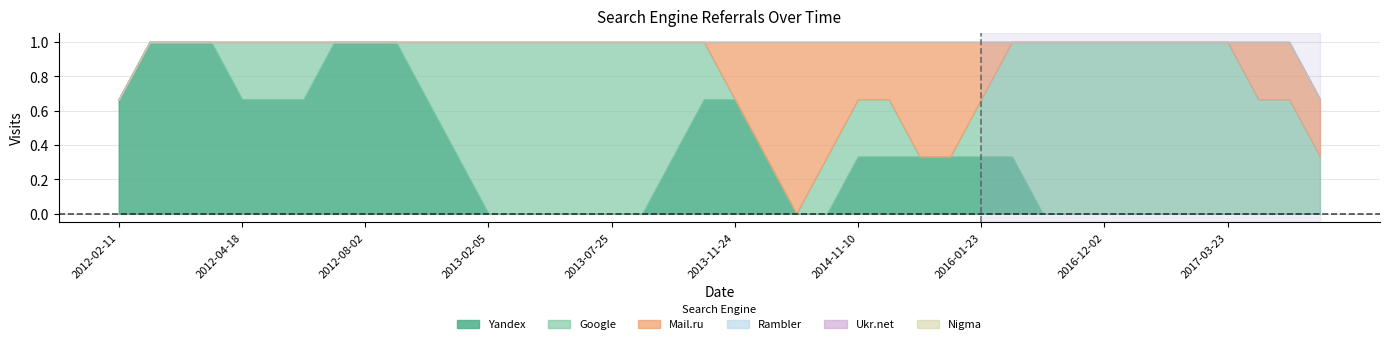

Count the number of categories in the chart.

40